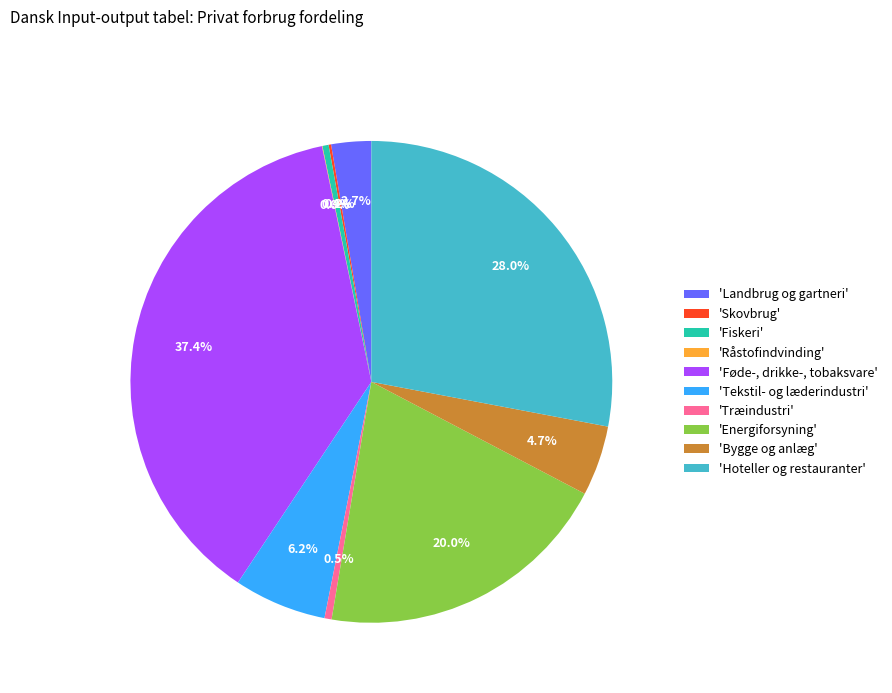

What percentage is NOT represented by 'Fiskeri'?

99.6%